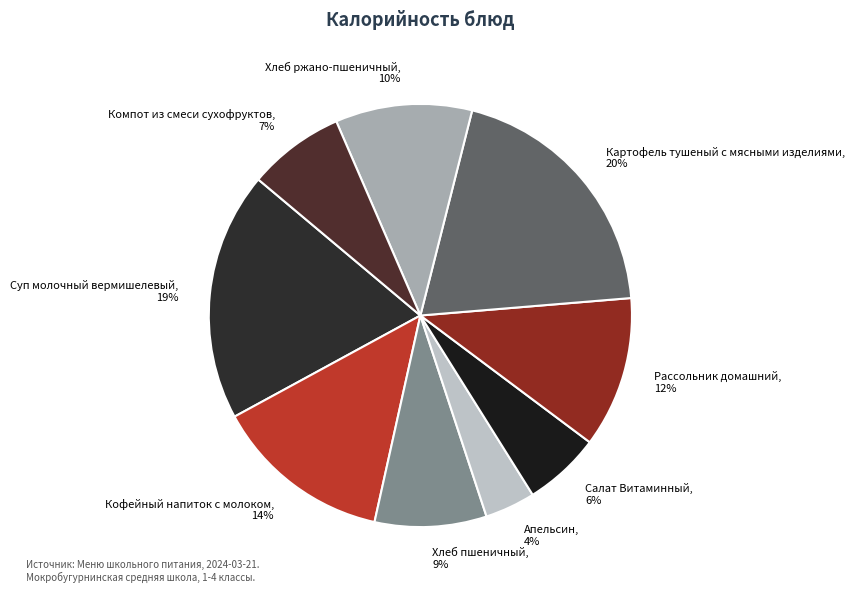

How many segments does this pie chart have?

9